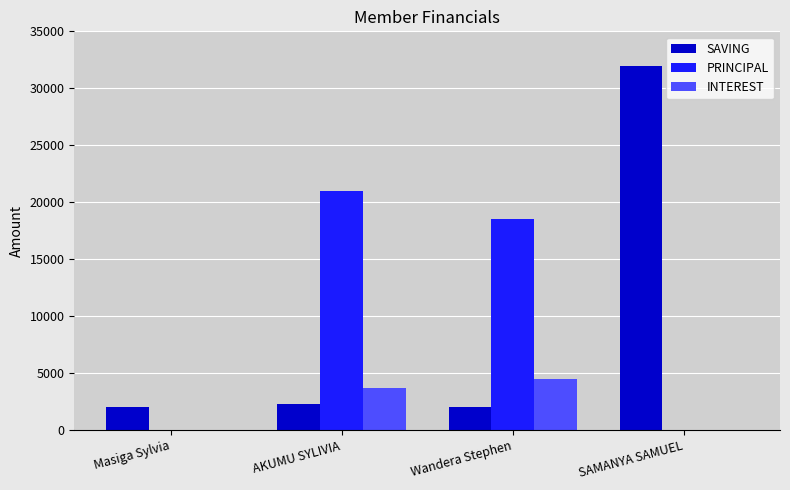

How many groups of bars are there?

4